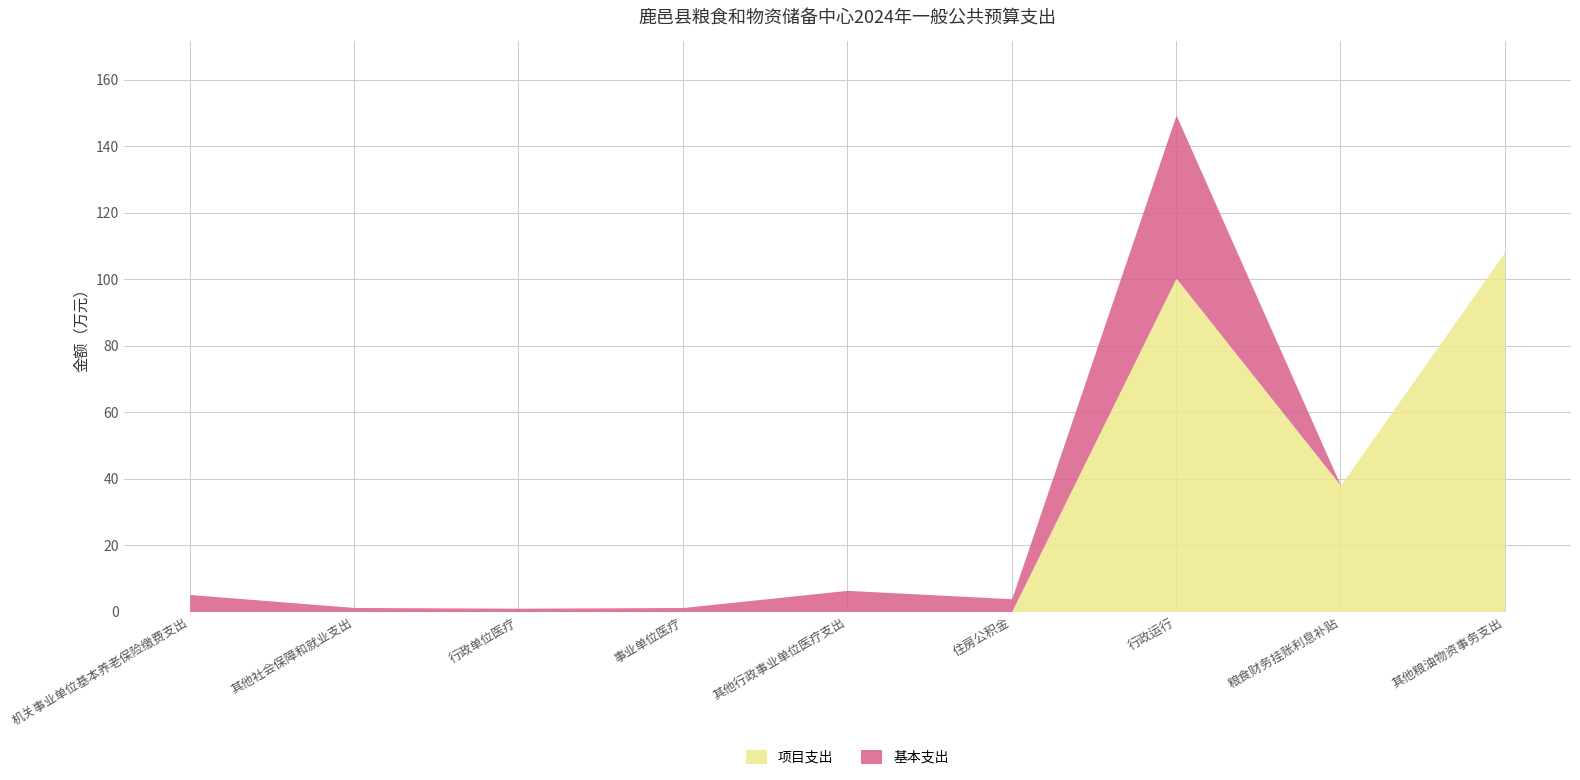

What position from the left is 其他社会保障和就业支出?

2